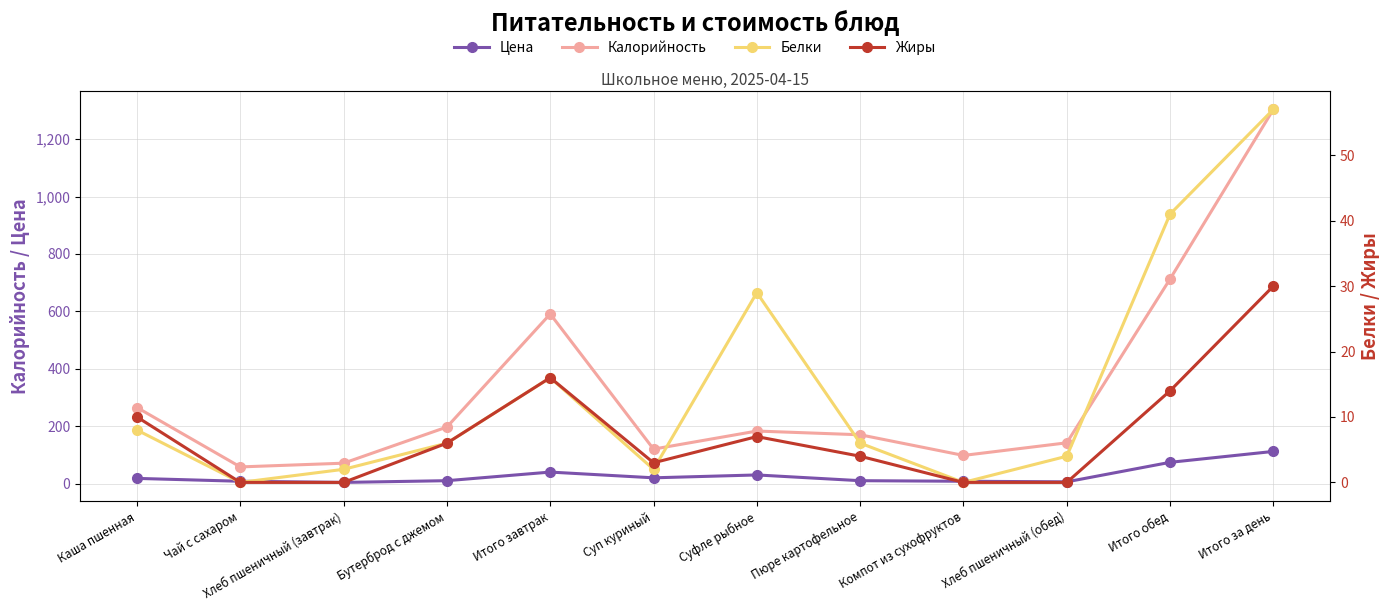

How many lines are shown in the chart?

4